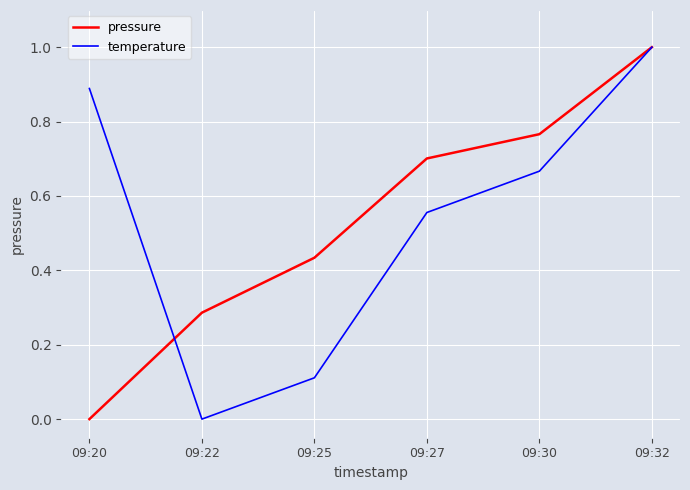

Is this an area chart (filled region under the line)?

No